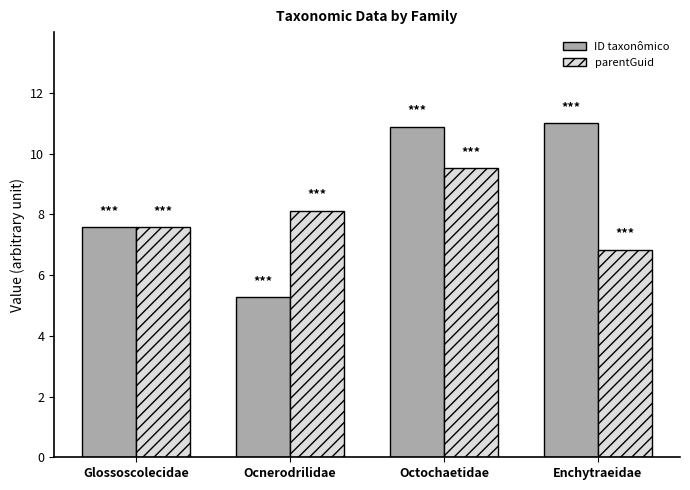

The parentGuid series shows 6.8 at Enchytraeidae. True or false?

True